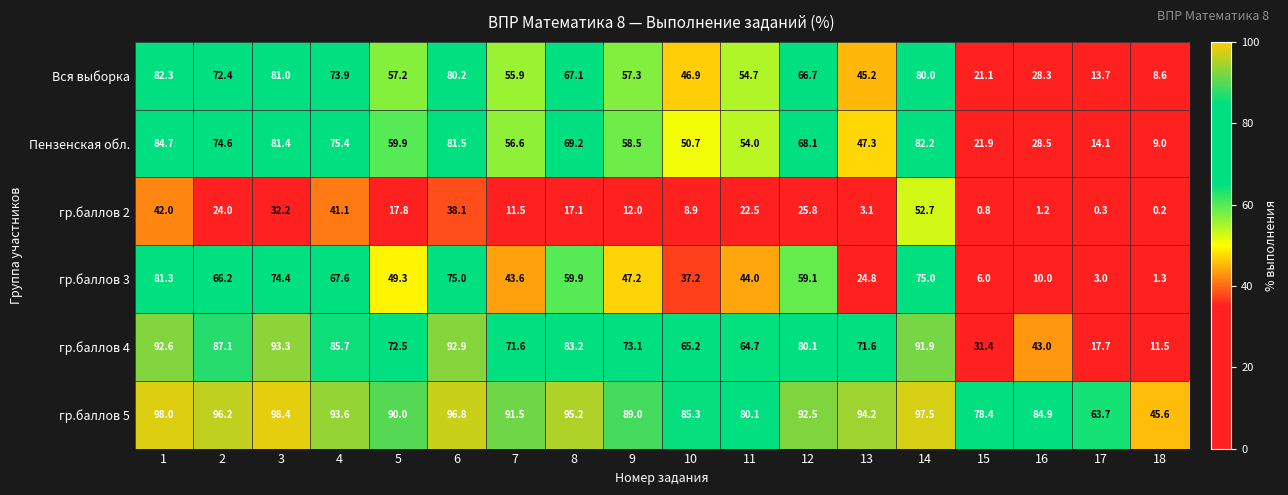

Which category has the lowest value in the Вся выборка series?

18